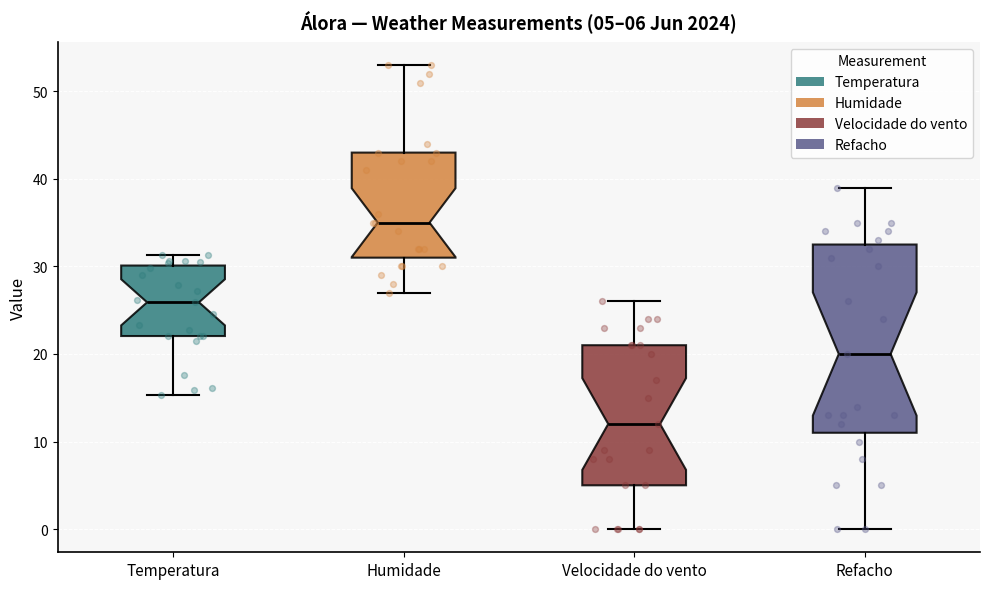

Which box is the tallest, from its lower edge to its upper edge?

Refacho